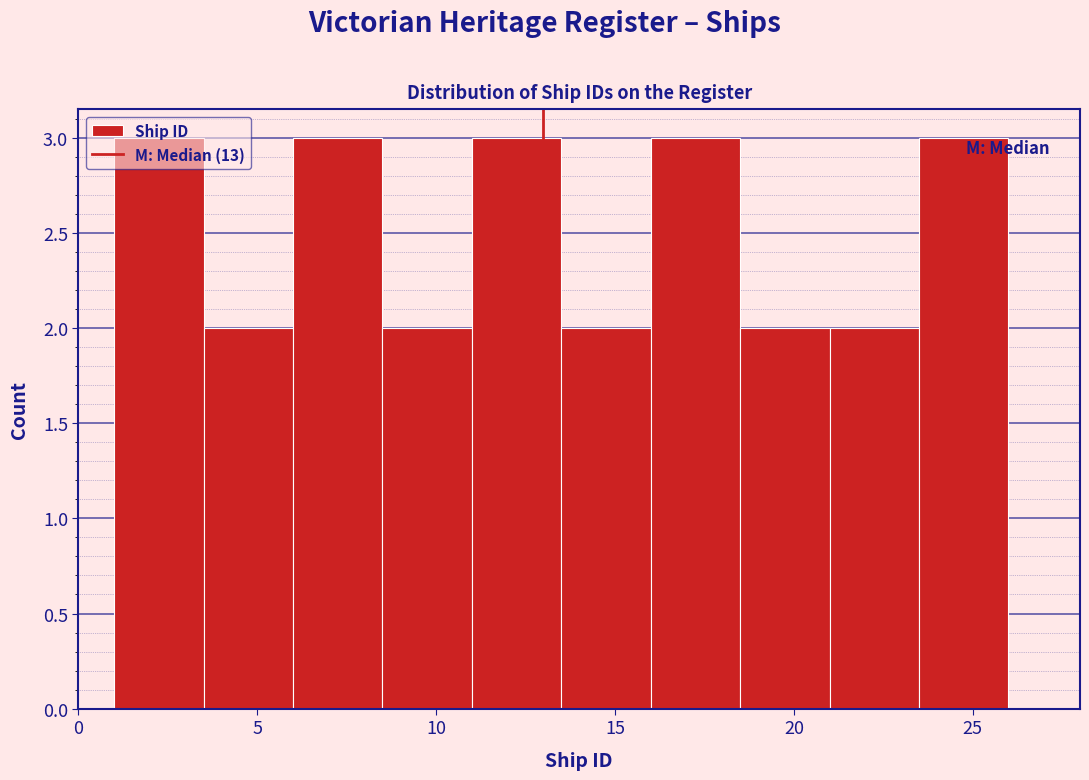

What is the height of the bar covering 21.0 to 23.5 on the x-axis? The values are not printed on the chart, so give them approximately, as read against the axis.

2